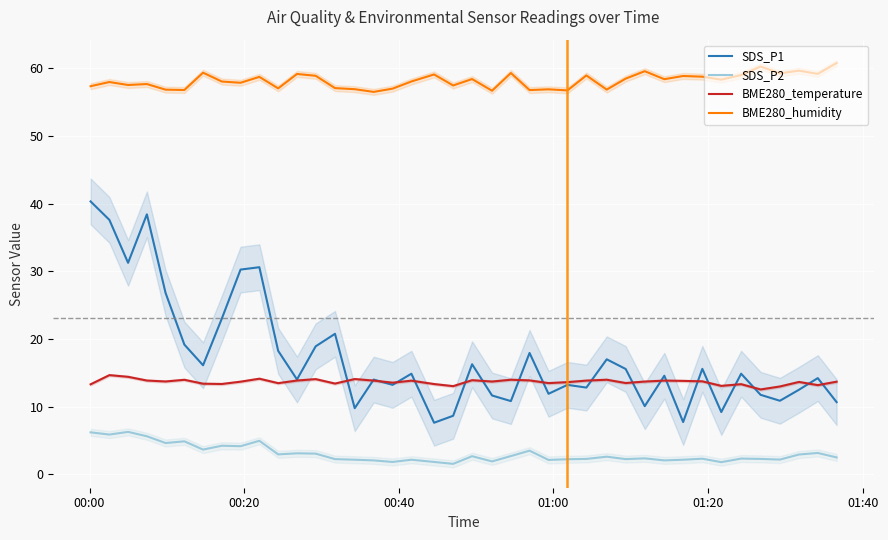

What is the difference between the second highest and second lowest values in the SDS_P1 series?

30.7